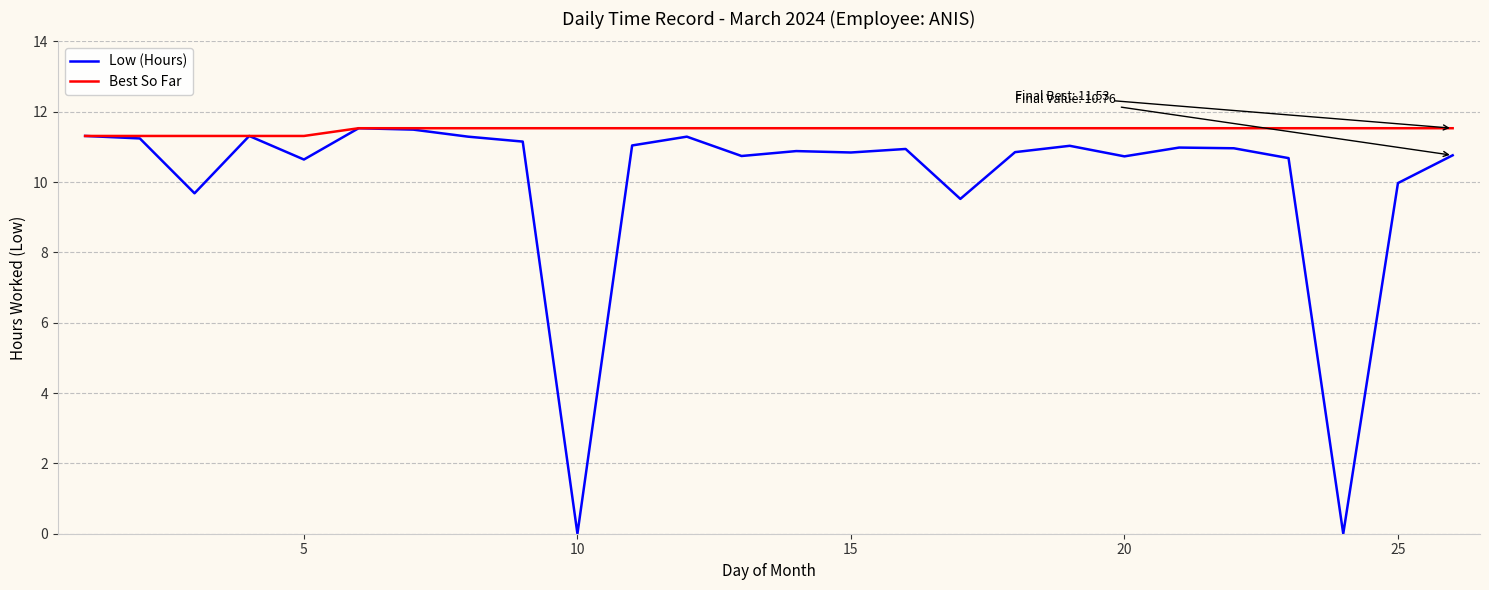

List the series in order of their overall mean, highest first.

Best So Far, Low (Hours)